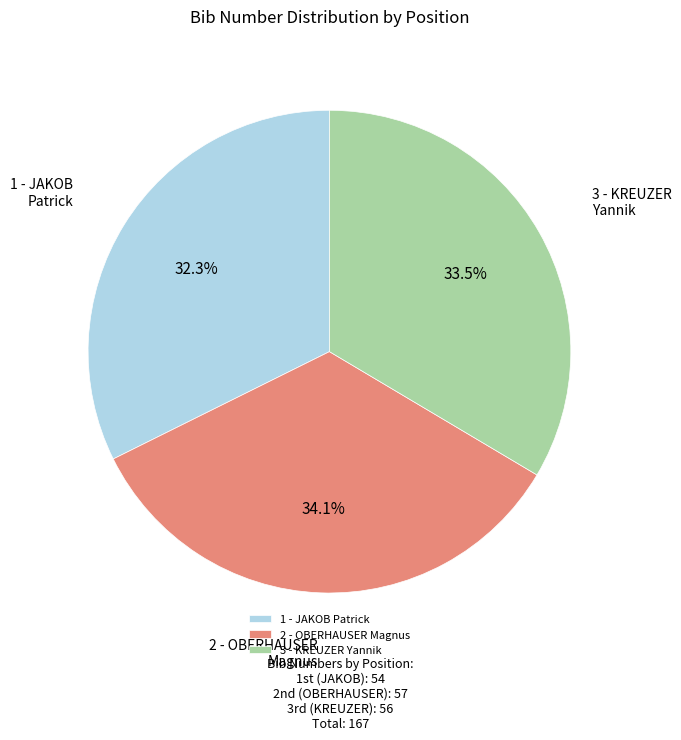

Count the number of slices in the pie.

3